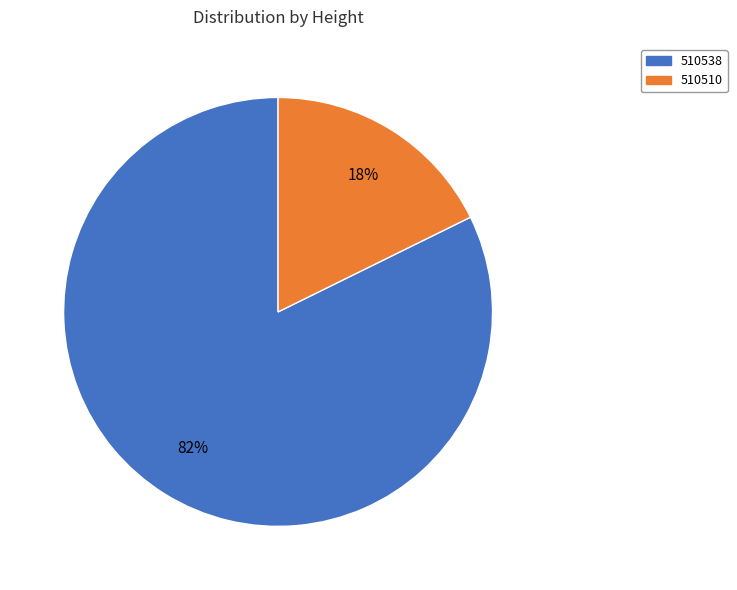

How many segments does this pie chart have?

2